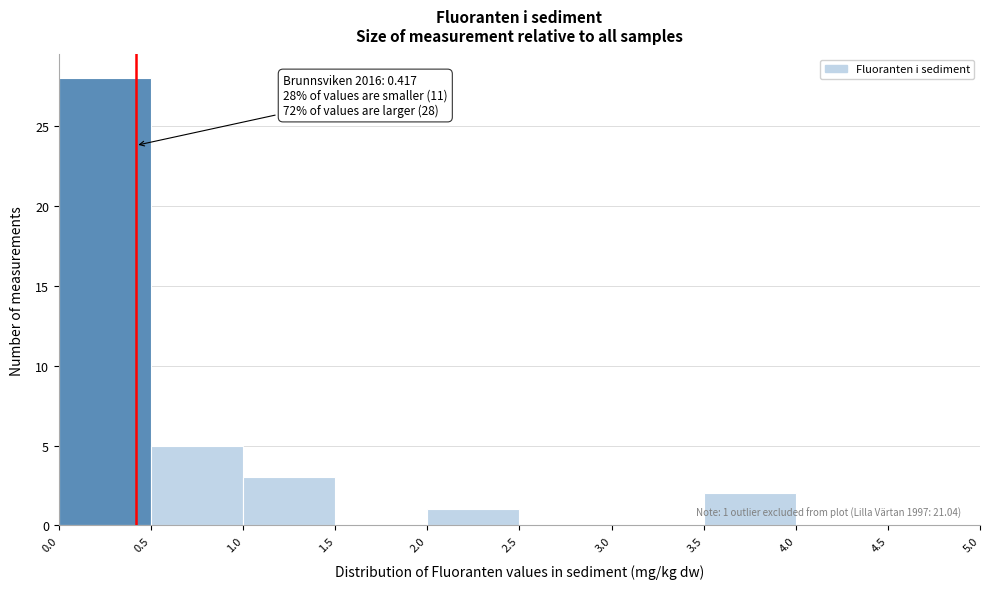

Over which range of the x-axis is the bar tallest?

0.0 to 0.5